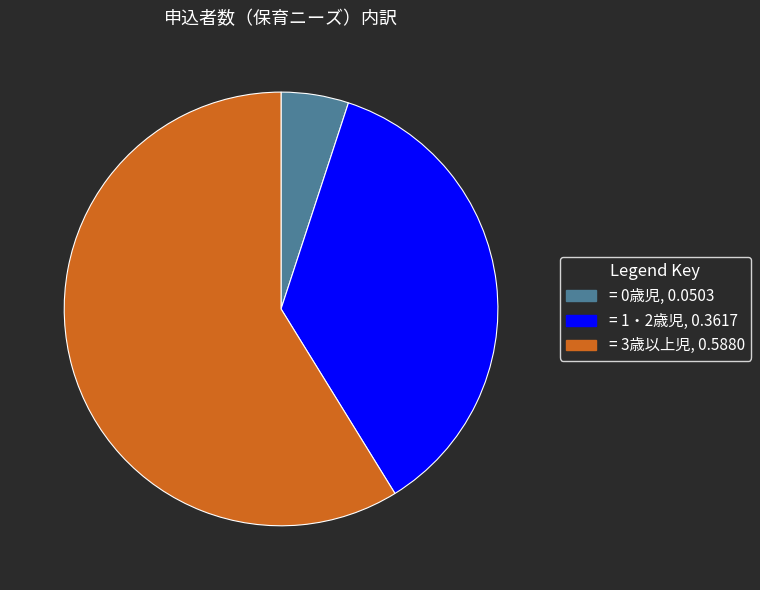

Does any single category account for the majority?

Yes